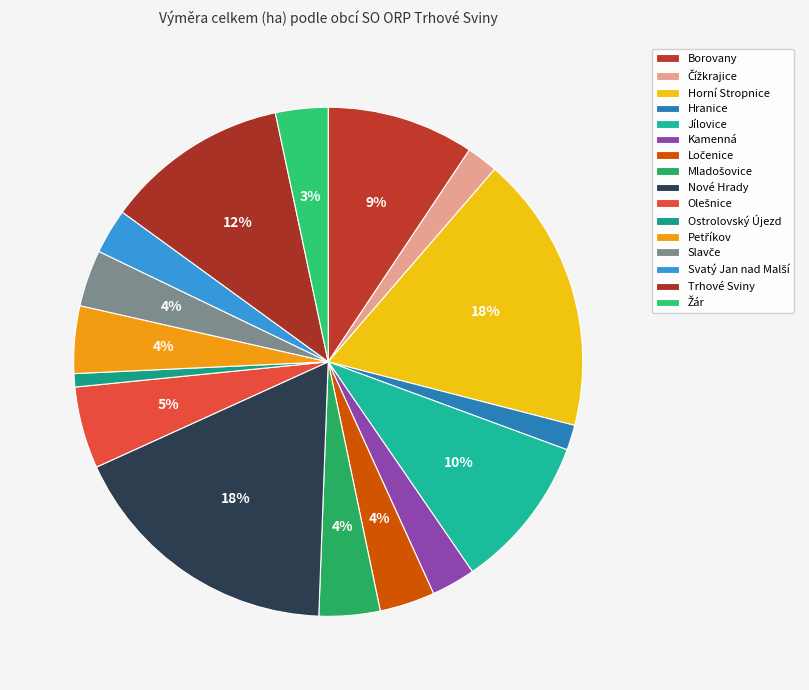

How many segments does this pie chart have?

16